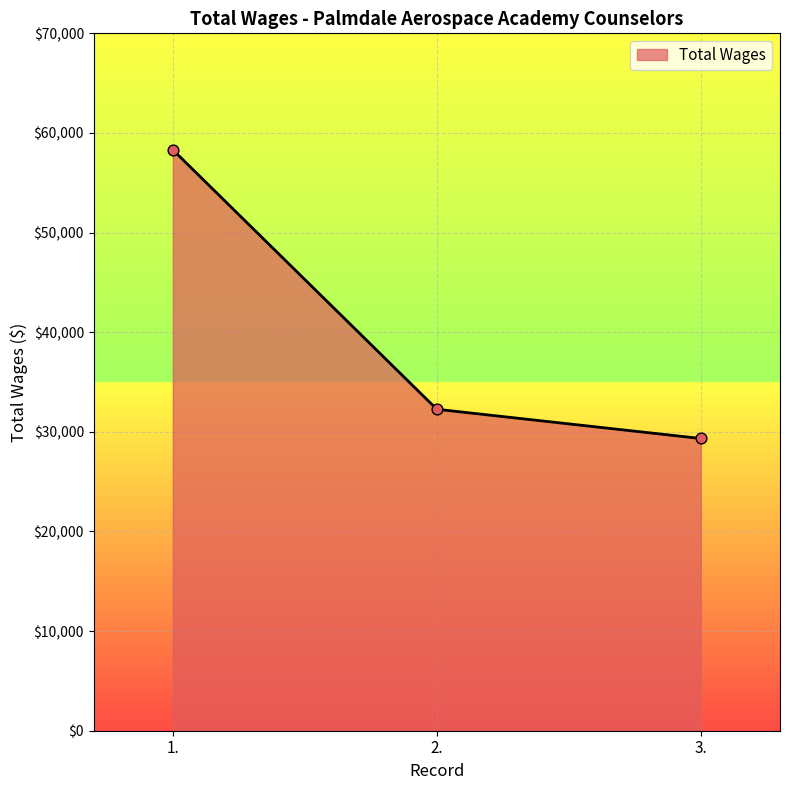

What is the change in value from 1. to 2.?

-26042